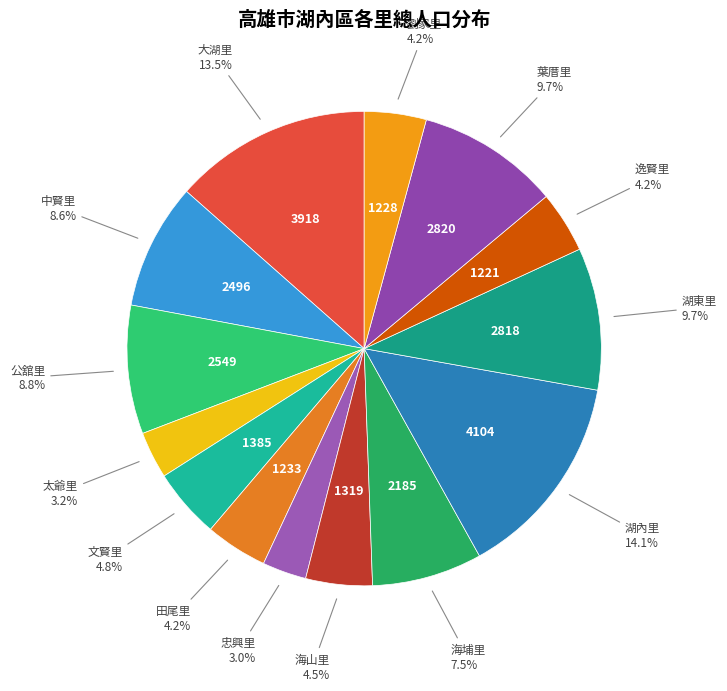

To the nearest percent, what is the difference between the largest and smallest slice percentages?

11%